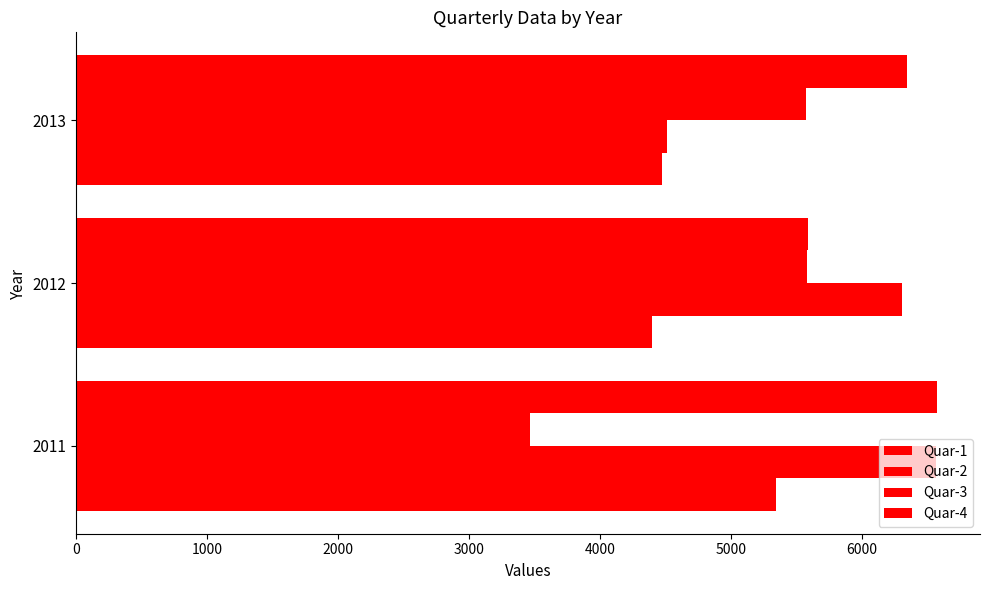

What is the average value of the Quar-1 series?

4740